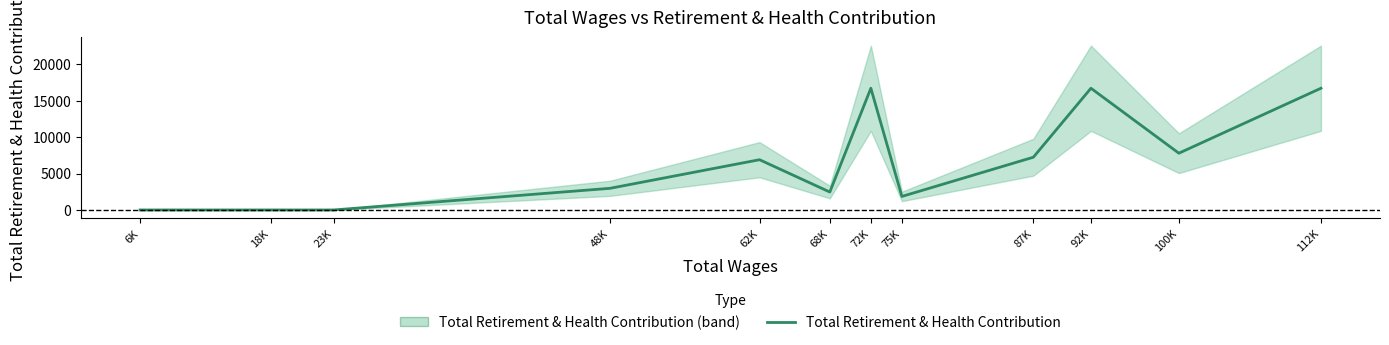

How many values are above zero?

9